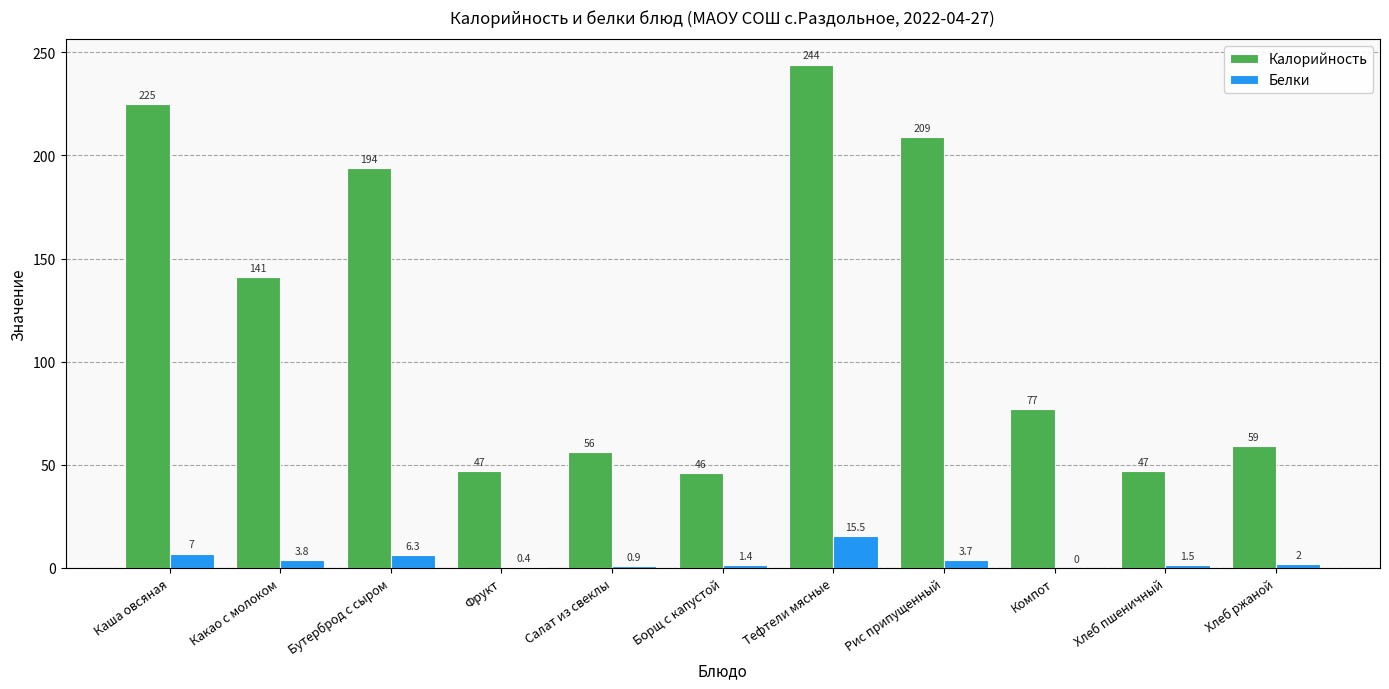

The value of Белки at Хлеб ржаной is 2.0. True or false?

True